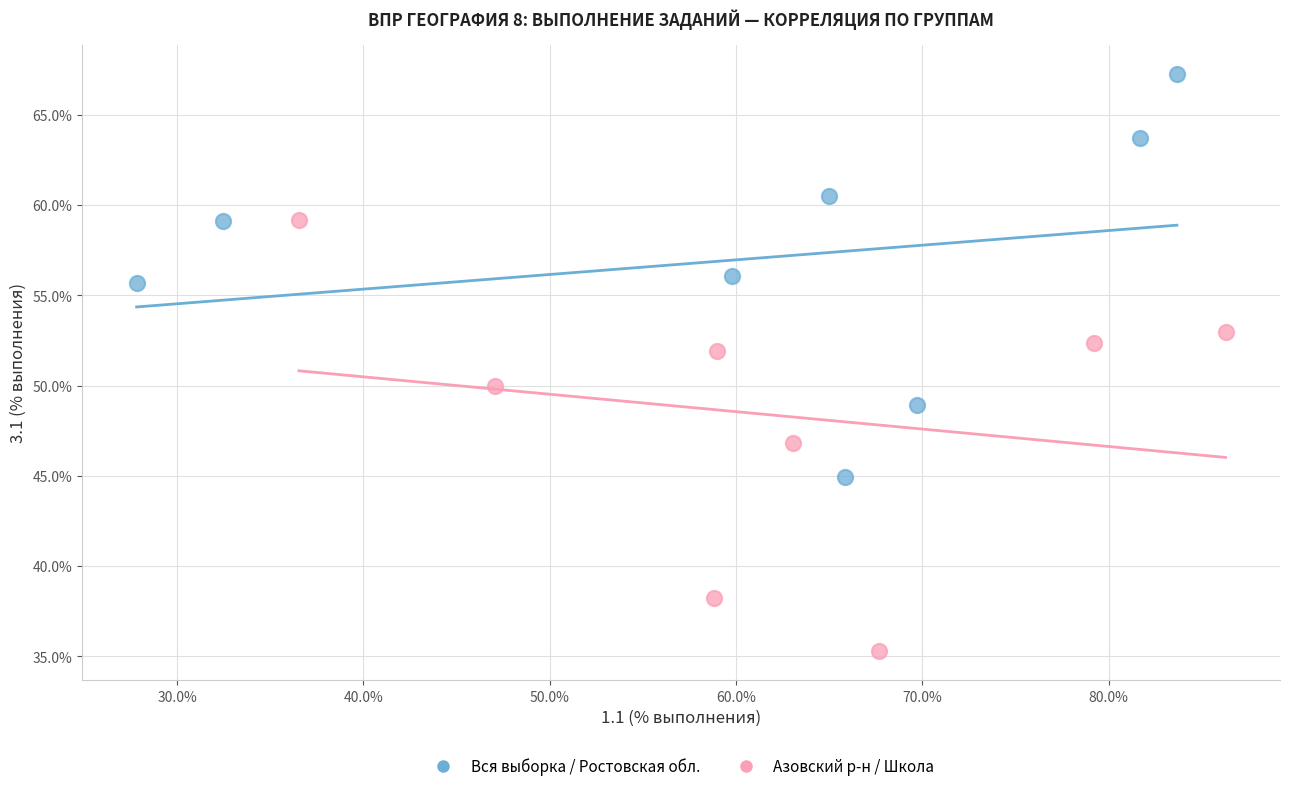

What are all the series names shown in the legend?

Вся выборка / Ростовская обл., Азовский р-н / Школа